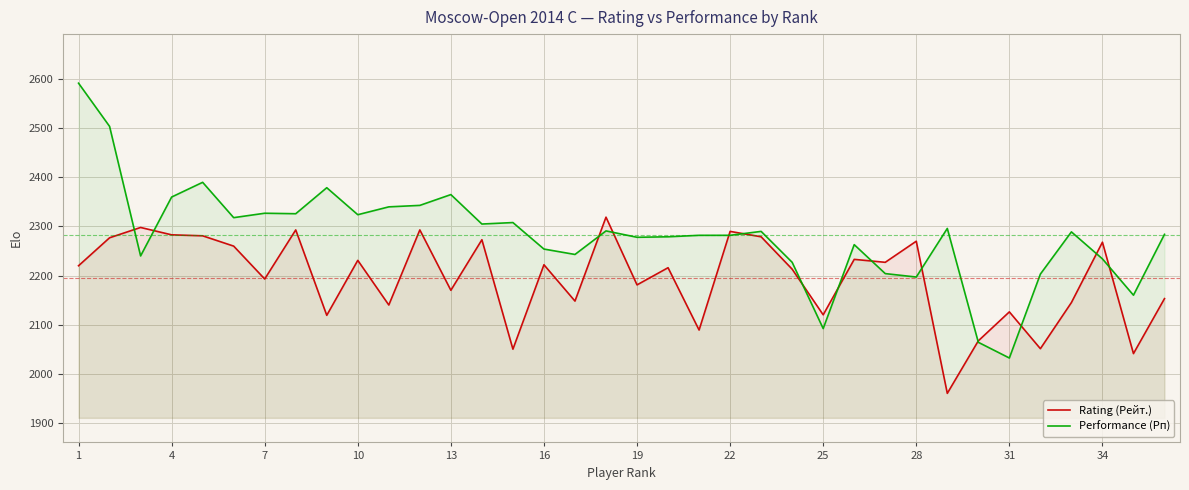

After their last crossing, which series has the higher values: Rating (Рейт.) or Performance (Рп)?

Performance (Рп)